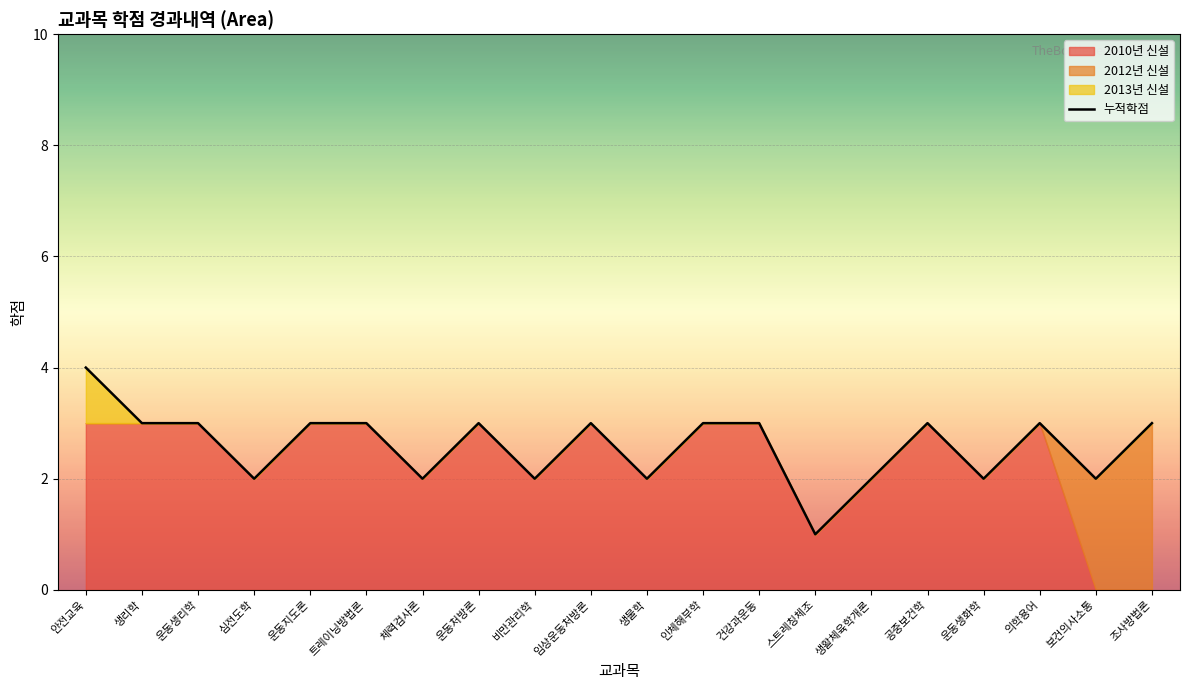

What is the ratio of the value at 안전교육 to the value at 운동생리학?

1.3